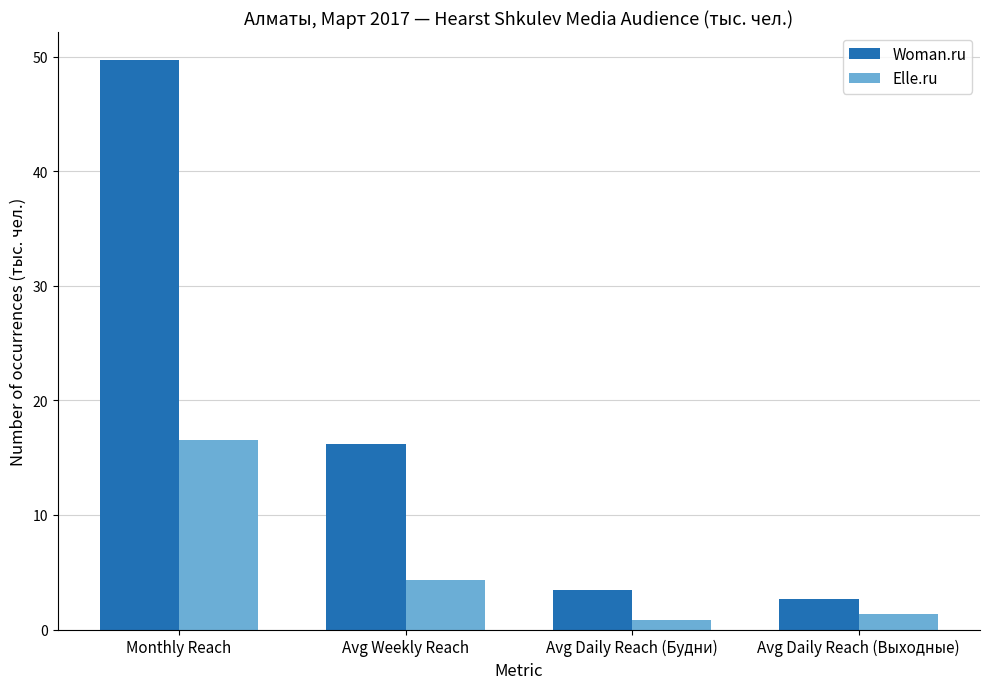

What are all the series names shown in the legend?

Woman.ru, Elle.ru